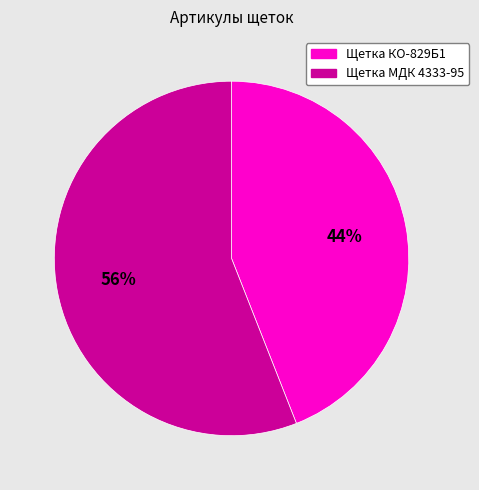

Approximately how many times larger is the value at Щетка КО-829Б1 compared to Щетка МДК 4333-95?

0.8